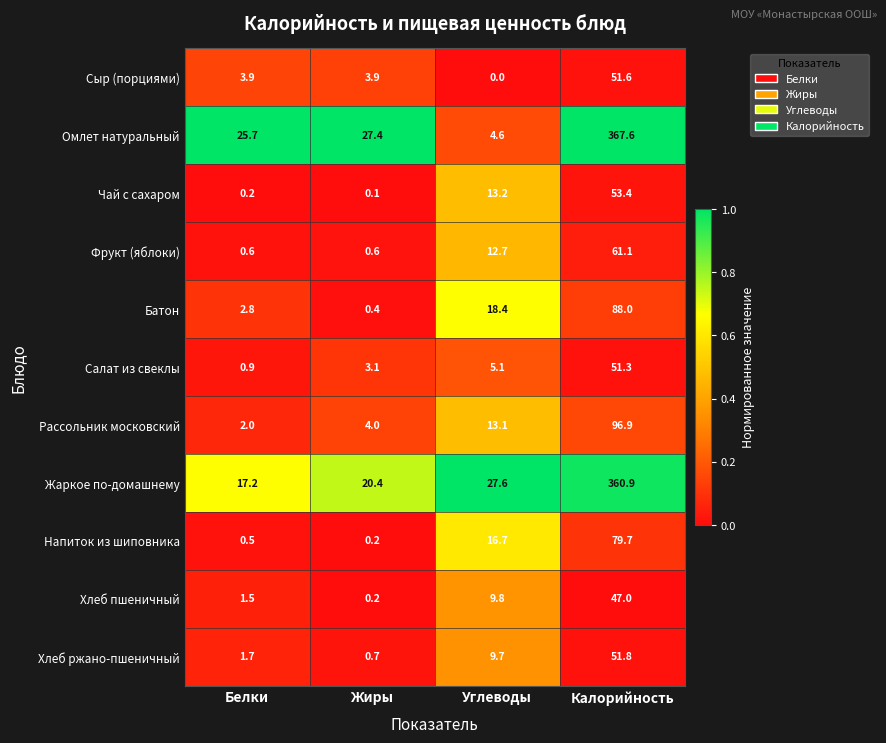

What is the greatest value displayed?

367.6